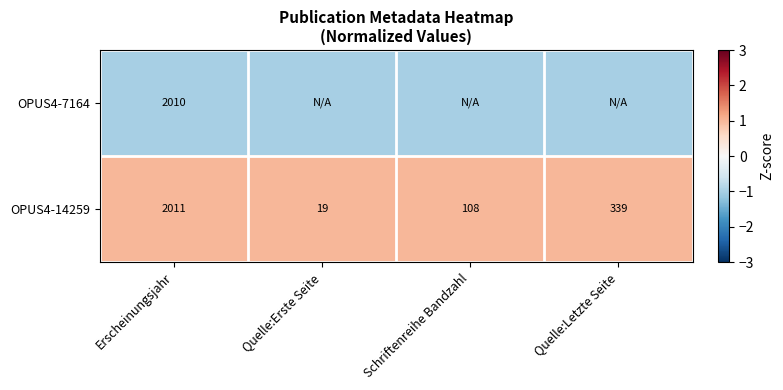

What is the difference between the second highest and minimum values in the OPUS4-14259 series?

320